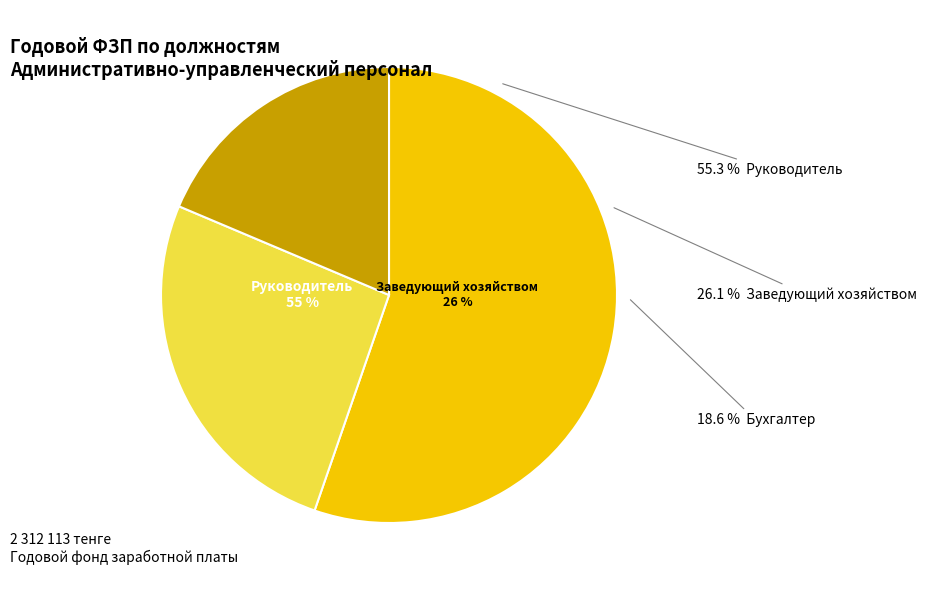

To the nearest percent, what portion does Бухгалтер represent?

19%